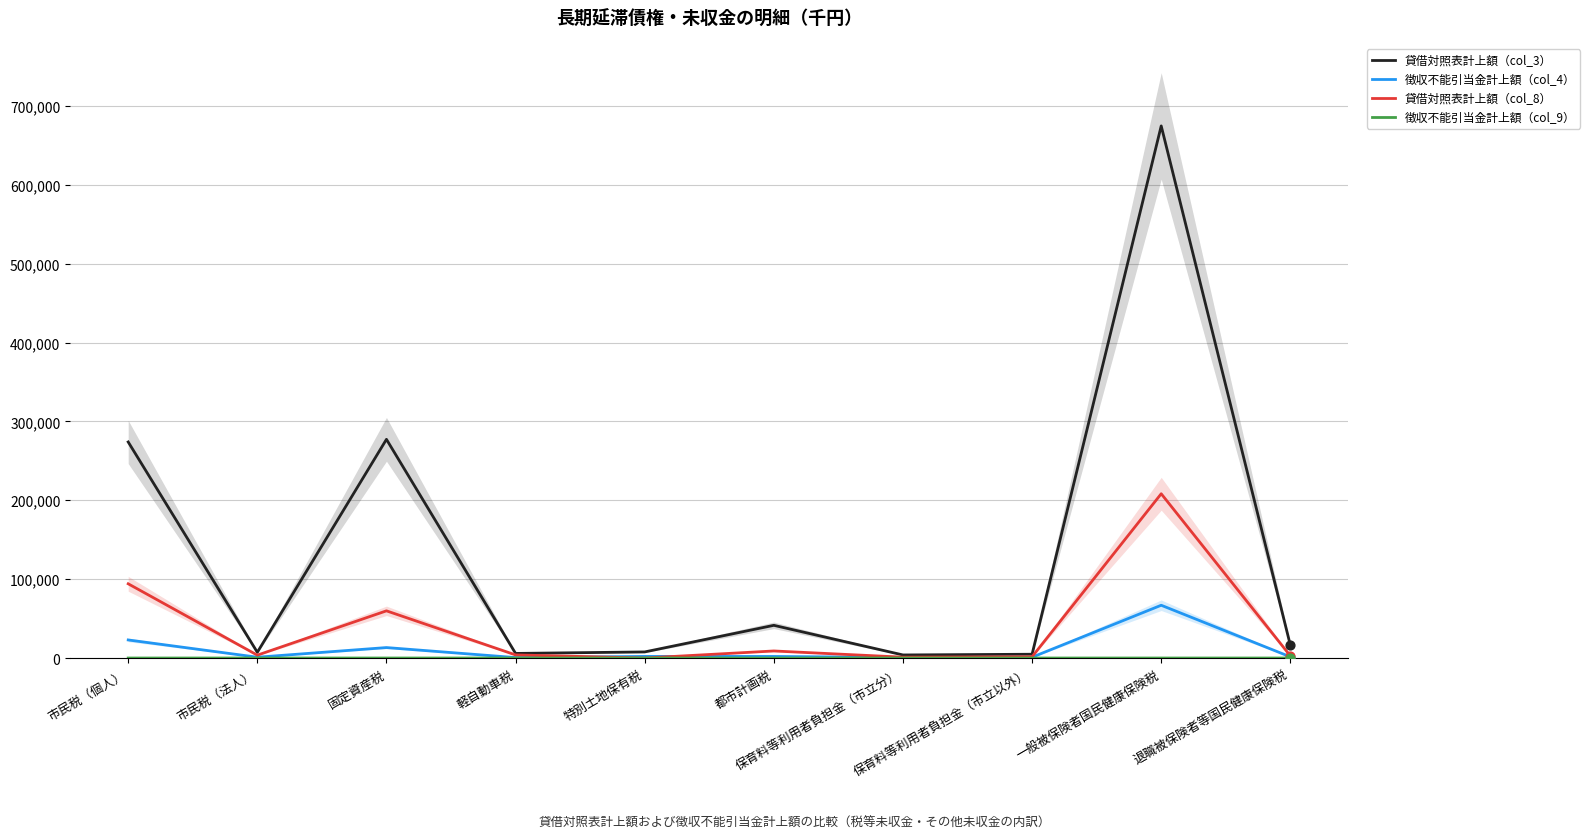

Which series contains the lowest Y value?

貸借対照表計上額（col_8）